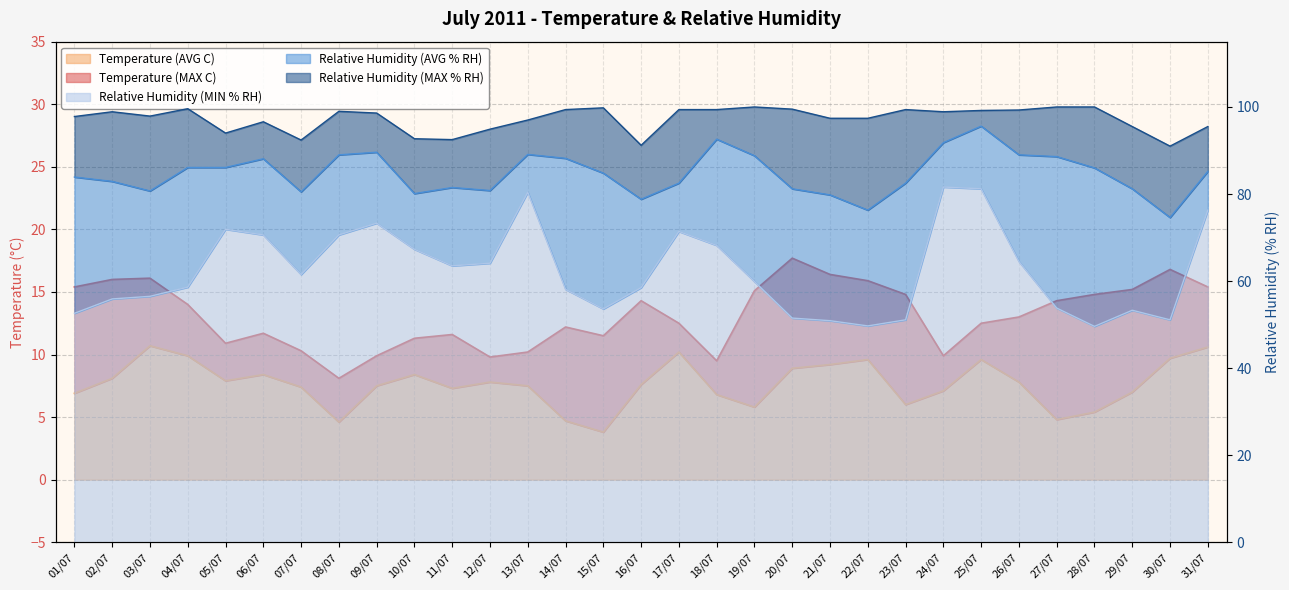

Where is the first local maximum for Relative Humidity (MAX % RH)?

02/07